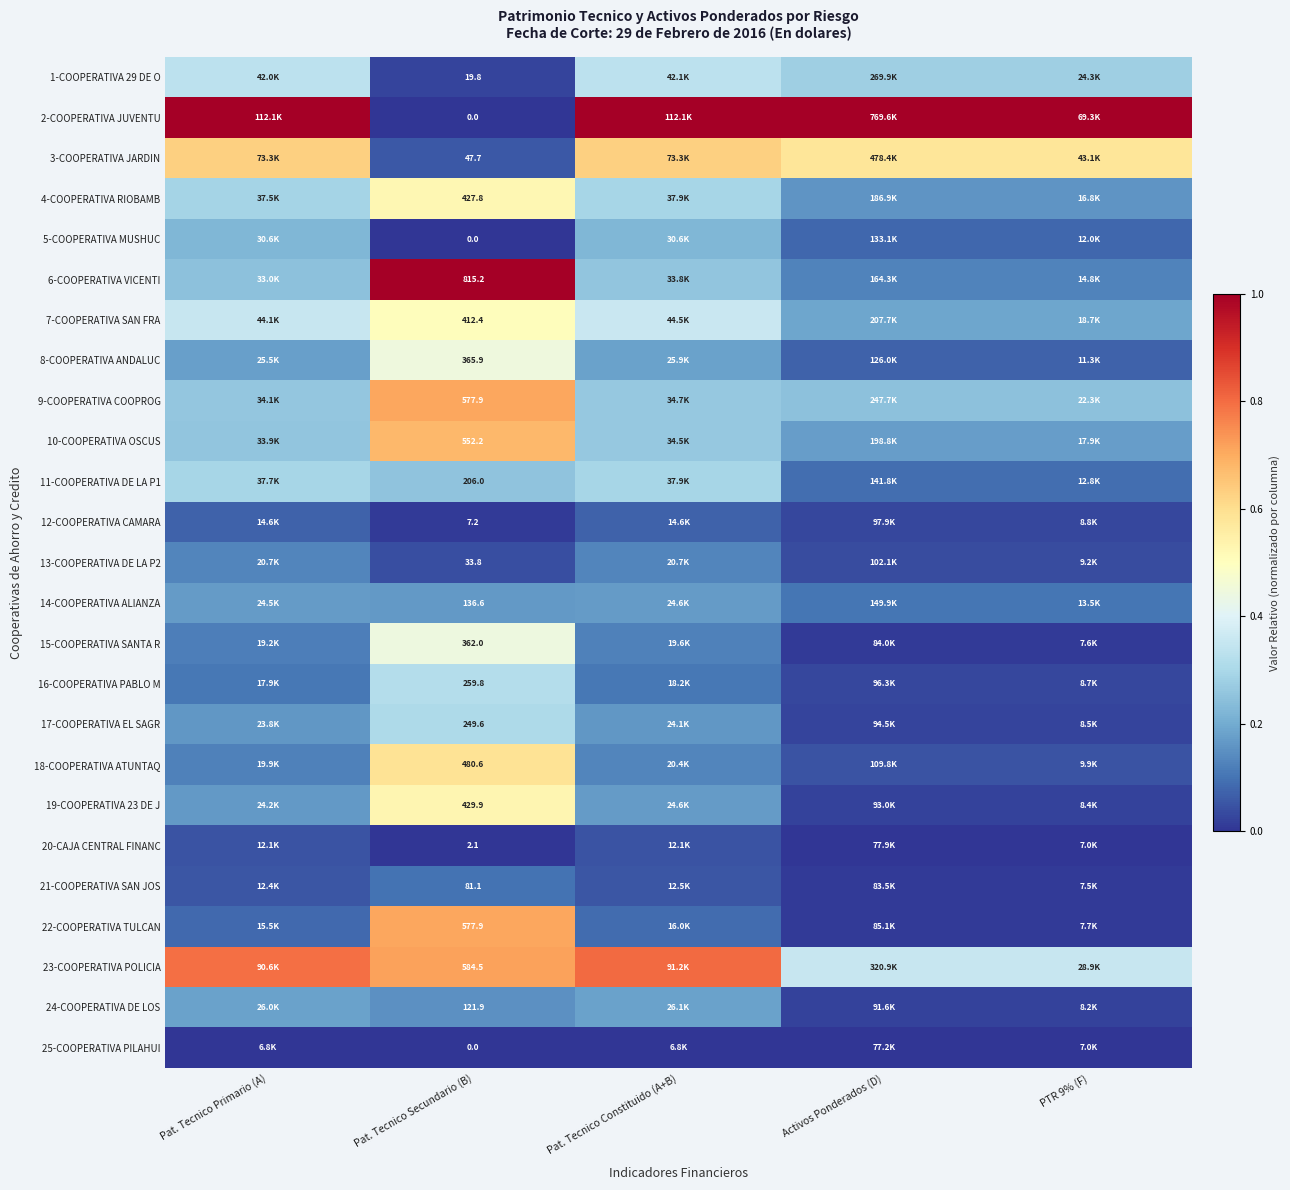

Is the value of 19-COOPERATIVA 23 DE J at Pat. Tecnico Secundario (B) greater than the value of 7-COOPERATIVA SAN FRA at Pat. Tecnico Secundario (B)?

Yes